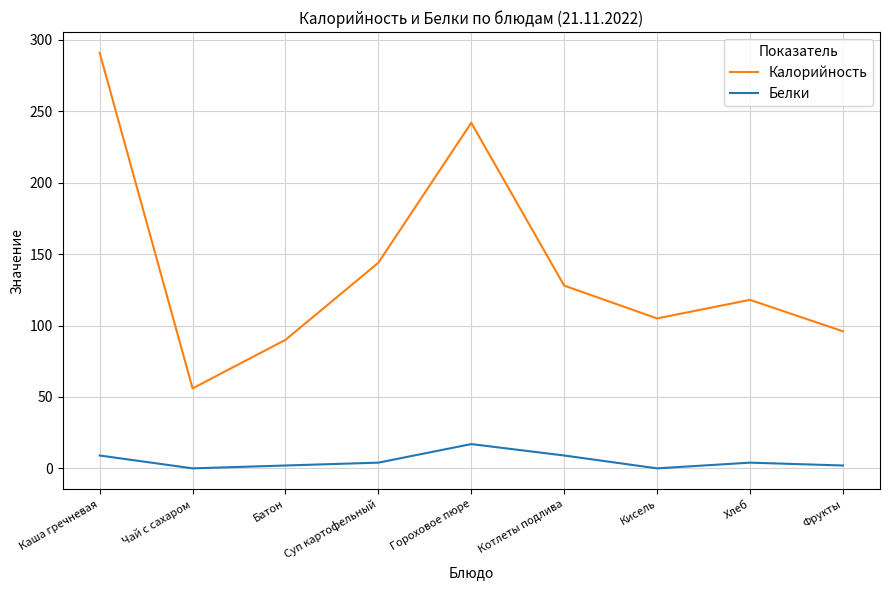

Is it true that Калорийность equals 90 at Батон?

True